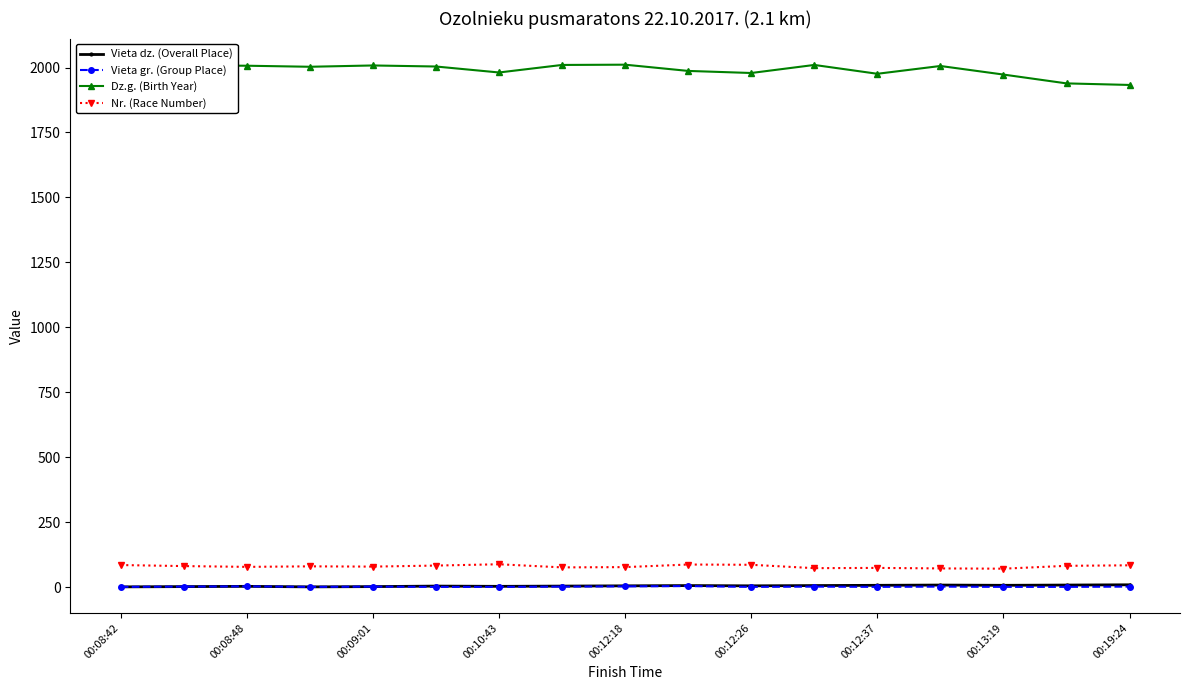

True or false: Nr. (Race Number) has more than 1 points higher than both neighbors.

True